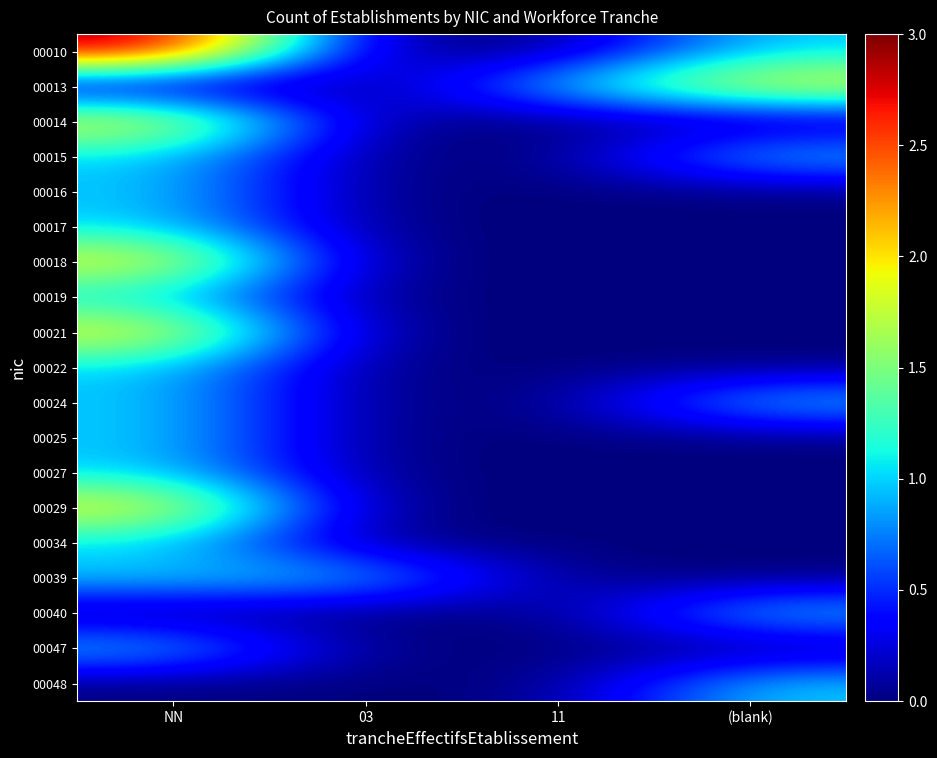

Reading left to right, transcribe all the data shown in this chart.

00010: NN=3	03=0	11=0	(blank)=1
00013: NN=0	03=0	11=1	(blank)=2
00014: NN=2	03=0	11=0	(blank)=0
00015: NN=1	03=0	11=0	(blank)=1
00016: NN=1	03=0	11=0	(blank)=0
00017: NN=1	03=0	11=0	(blank)=0
00018: NN=2	03=0	11=0	(blank)=0
00019: NN=1	03=0	11=0	(blank)=0
00021: NN=2	03=0	11=0	(blank)=0
00022: NN=1	03=0	11=0	(blank)=0
00024: NN=1	03=0	11=0	(blank)=1
00025: NN=1	03=0	11=0	(blank)=0
00027: NN=1	03=0	11=0	(blank)=0
00029: NN=2	03=0	11=0	(blank)=0
00034: NN=1	03=0	11=0	(blank)=0
00039: NN=1	03=1	11=0	(blank)=0
00040: NN=0	03=0	11=0	(blank)=1
00047: NN=1	03=0	11=0	(blank)=0
00048: NN=0	03=0	11=0	(blank)=1